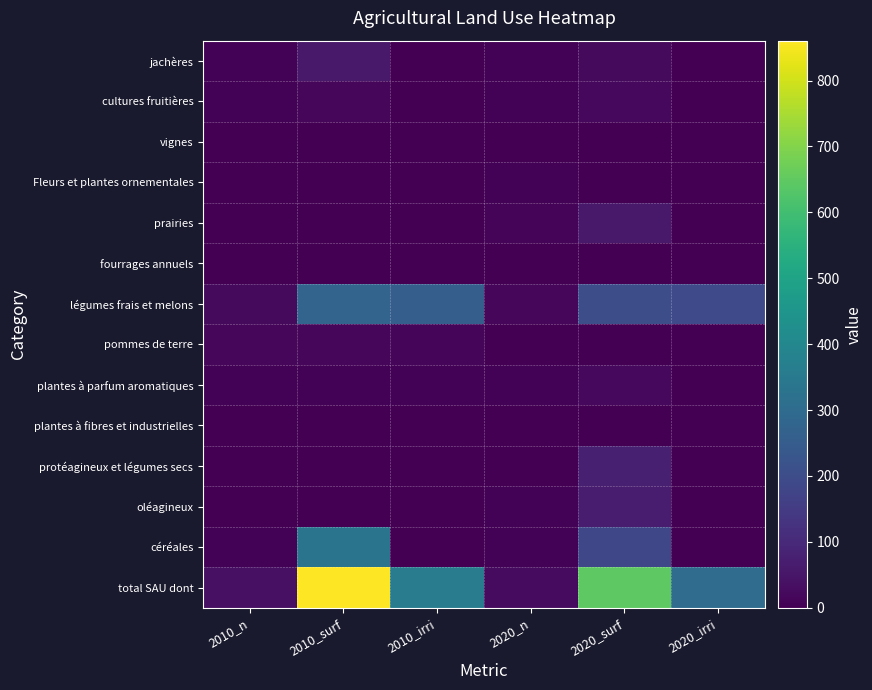

Reading right to left, list all the values displayed in this chart.

total SAU dont: 2020_irri=299.4	2020_surf=647.6	2020_n=24.0	2010_irri=356.3	2010_surf=860.6	2010_n=35.0
céréales: 2020_irri=0.0	2020_surf=182.2	2020_n=4.0	2010_irri=0.0	2010_surf=330.4	2010_n=5.0
oléagineux: 2020_irri=0.0	2020_surf=65.7	2020_n=4.0	2010_irri=0.0	2010_surf=0.0	2010_n=0.0
protéagineux et légumes secs: 2020_irri=0.0	2020_surf=74.4	2020_n=0.0	2010_irri=0.0	2010_surf=0.0	2010_n=0.0
plantes à fibres et industrielles: 2020_irri=0.0	2020_surf=0.0	2020_n=0.0	2010_irri=0.0	2010_surf=0.0	2010_n=0.0
plantes à parfum aromatiques: 2020_irri=0.0	2020_surf=19.1	2020_n=5.0	2010_irri=4.9	2010_surf=4.9	2010_n=4.0
pommes de terre: 2020_irri=0.0	2020_surf=0.0	2020_n=0.0	2010_irri=13.1	2010_surf=16.1	2010_n=16.0
légumes frais et melons: 2020_irri=194.3	2020_surf=201.3	2020_n=15.0	2010_irri=253.3	2010_surf=275.1	2010_n=22.0
fourrages annuels: 2020_irri=0.0	2020_surf=0.0	2020_n=0.0	2010_irri=0.0	2010_surf=0.0	2010_n=0.0
prairies: 2020_irri=0.0	2020_surf=55.3	2020_n=7.0	2010_irri=0.0	2010_surf=0.0	2010_n=0.0
Fleurs et plantes ornementales: 2020_irri=1.2	2020_surf=1.7	2020_n=4.0	2010_irri=0.0	2010_surf=0.0	2010_n=0.0
vignes: 2020_irri=0.0	2020_surf=0.0	2020_n=0.0	2010_irri=0.0	2010_surf=0.0	2010_n=0.0
cultures fruitières: 2020_irri=0.0	2020_surf=18.5	2020_n=5.0	2010_irri=0.0	2010_surf=14.3	2010_n=6.0
jachères: 2020_irri=0.0	2020_surf=22.2	2020_n=4.0	2010_irri=0.0	2010_surf=56.2	2010_n=6.0